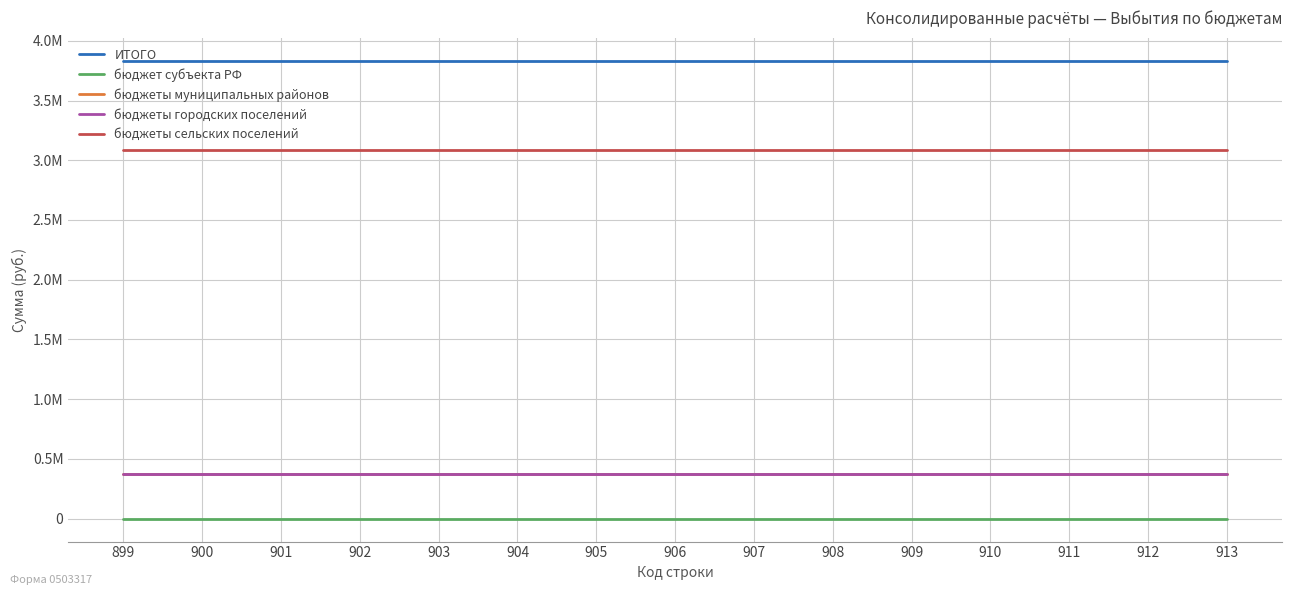

The value of бюджеты муниципальных районов at 899 is 377882.7. True or false?

True